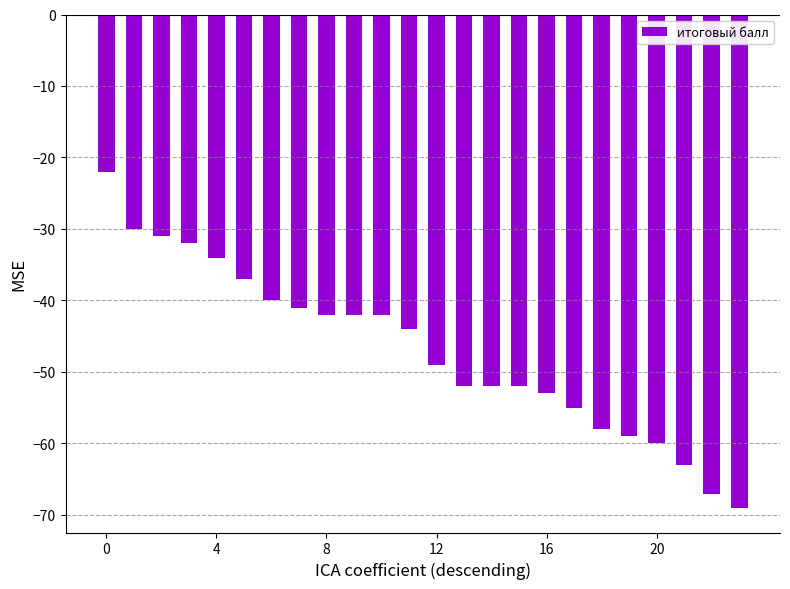

What is the maximum value shown in the chart?

-22